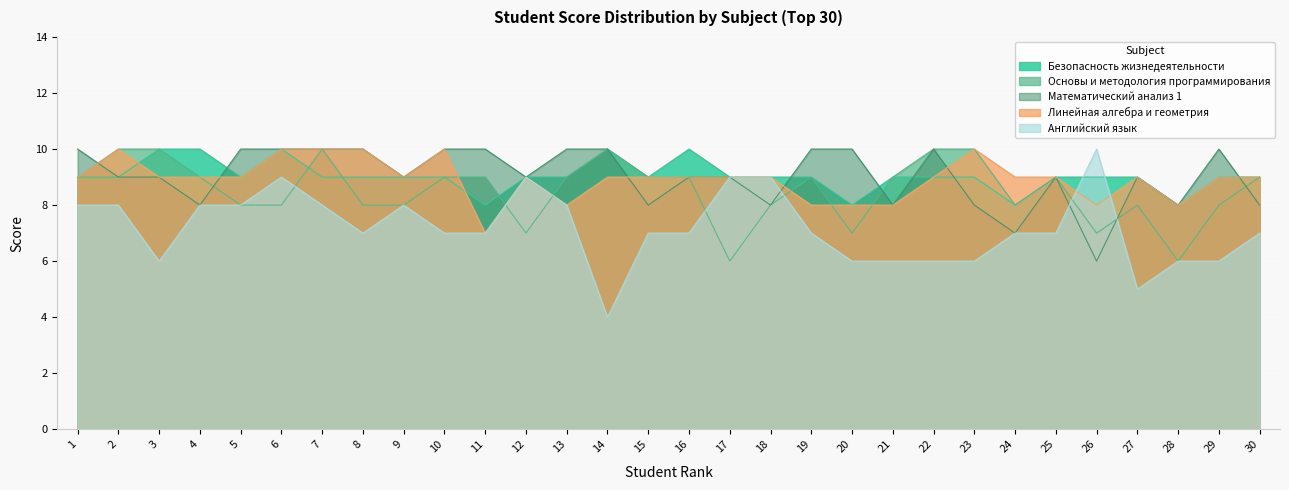

What is the value of the Линейная алгебра и геометрия point at the 15th from the left?

9